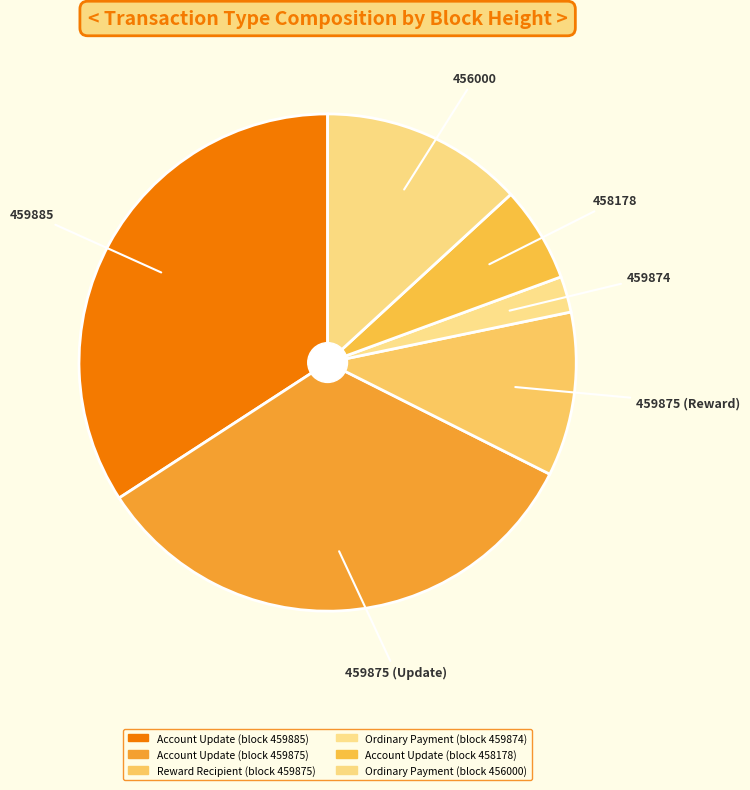

How many segments does this pie chart have?

6